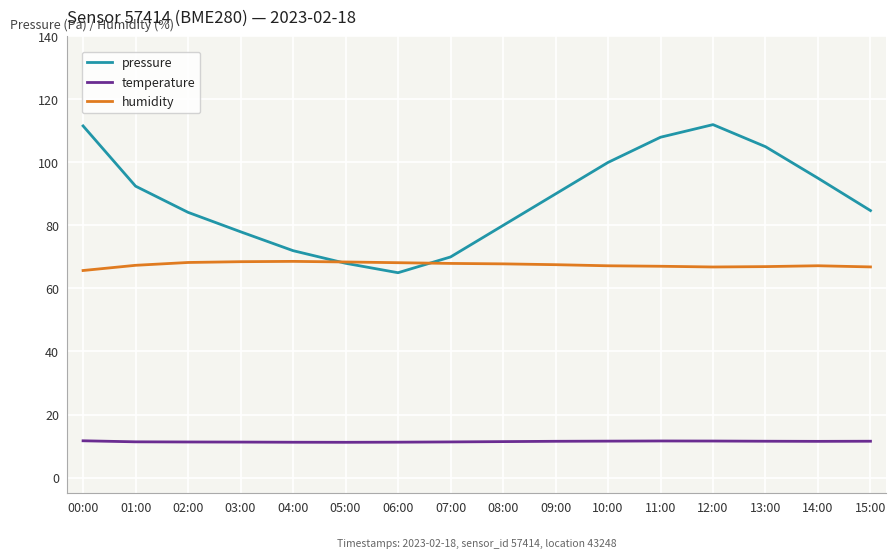

How many lines are shown in the chart?

3